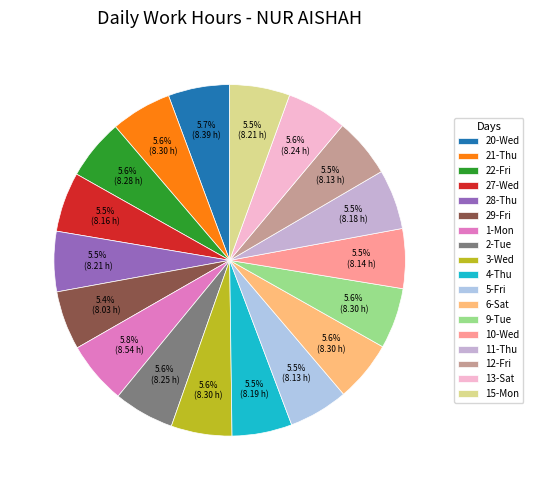

Count the number of slices in the pie.

18